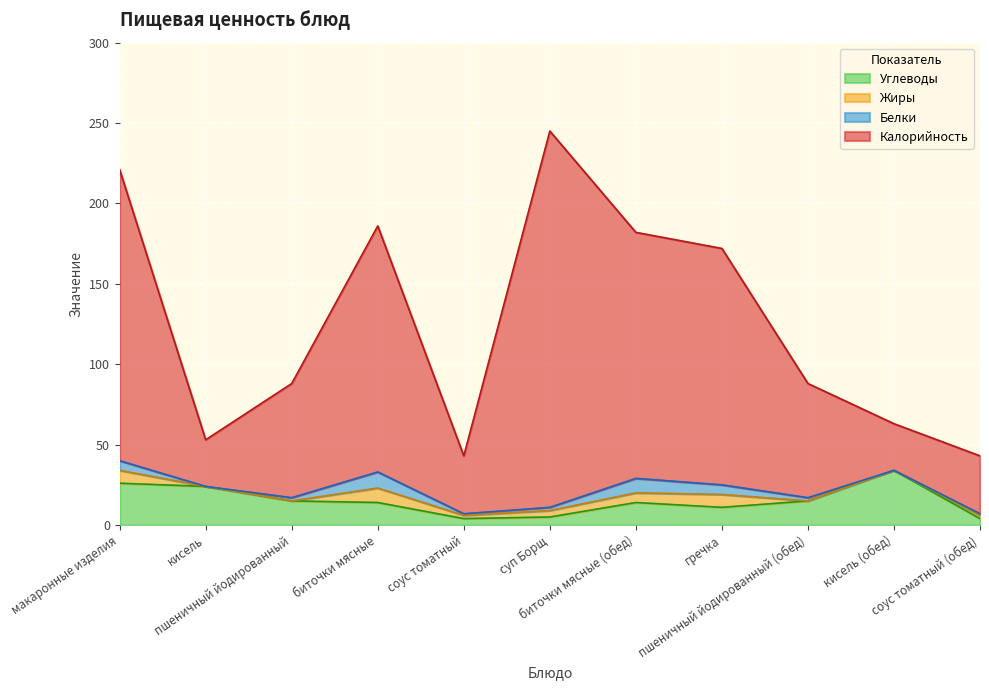

What is the average value of the Калорийность series?

126